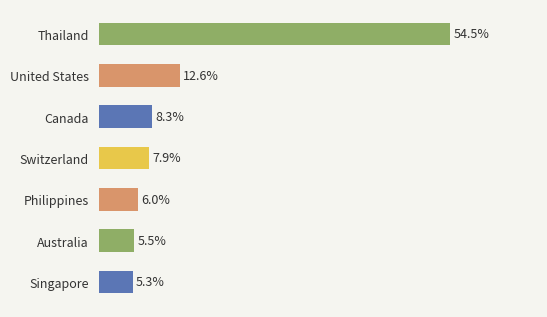

Between Switzerland and United States, which is larger?

United States